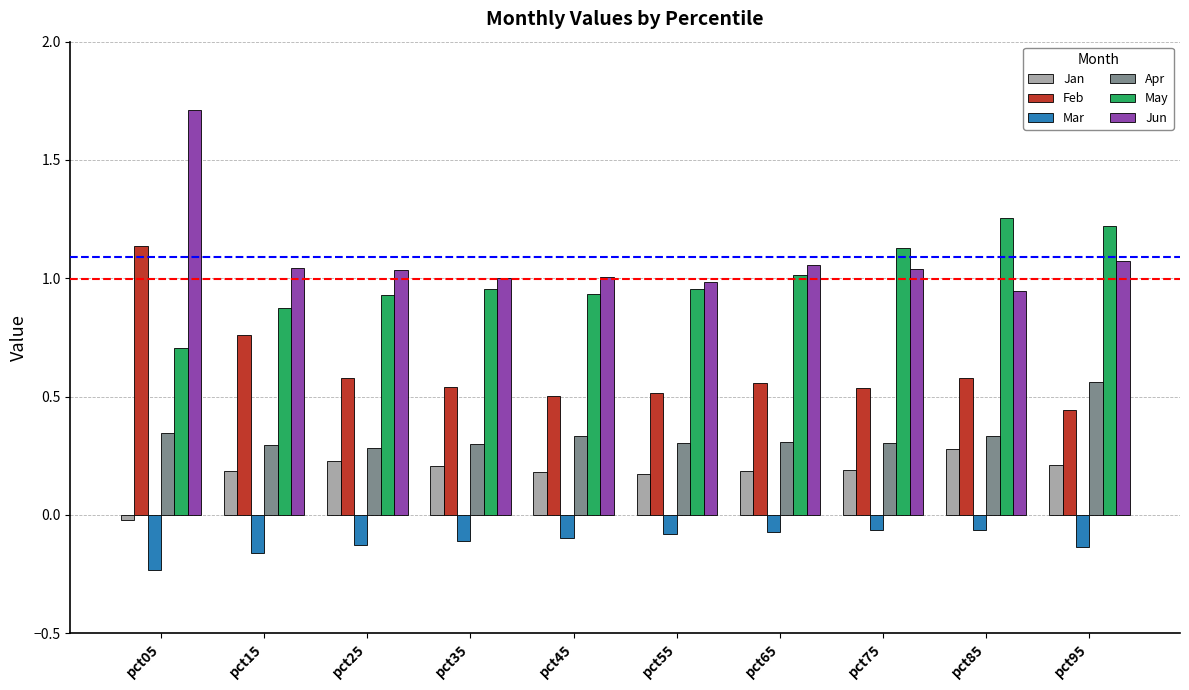

What is the sum of all Apr values?

3.4